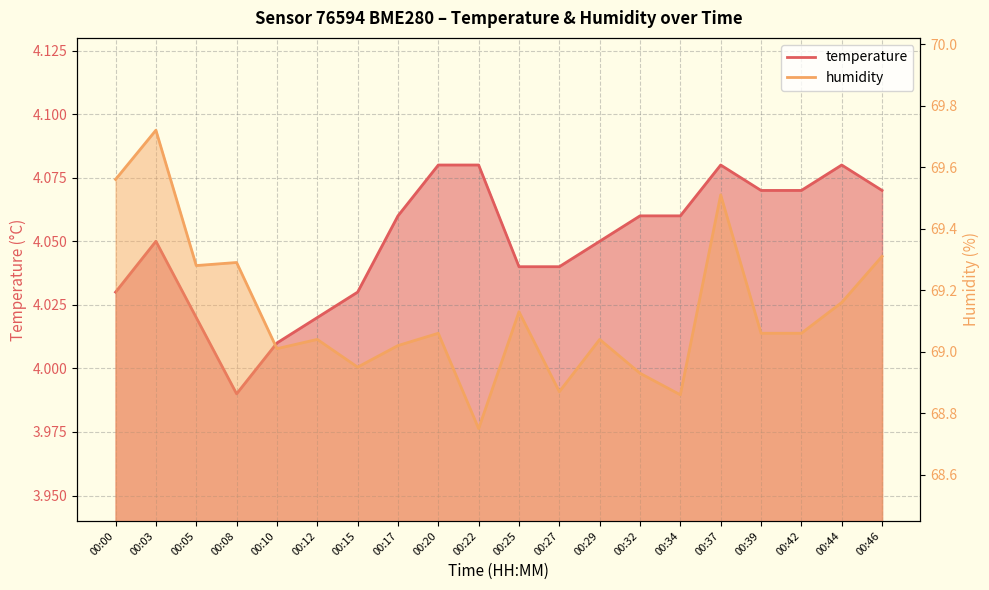

Reading right to left, what are all the values shown in this chart?

temperature: 00:46=4.1	00:44=4.1	00:42=4.1	00:39=4.1	00:37=4.1	00:34=4.1	00:32=4.1	00:29=4.0	00:27=4.0	00:25=4.0	00:22=4.1	00:20=4.1	00:17=4.1	00:15=4.0	00:12=4.0	00:10=4.0	00:08=4.0	00:05=4.0	00:03=4.0	00:00=4.0
humidity: 00:46=69.3	00:44=69.2	00:42=69.1	00:39=69.1	00:37=69.5	00:34=68.9	00:32=68.9	00:29=69.0	00:27=68.9	00:25=69.1	00:22=68.8	00:20=69.1	00:17=69.0	00:15=69.0	00:12=69.0	00:10=69.0	00:08=69.3	00:05=69.3	00:03=69.7	00:00=69.6